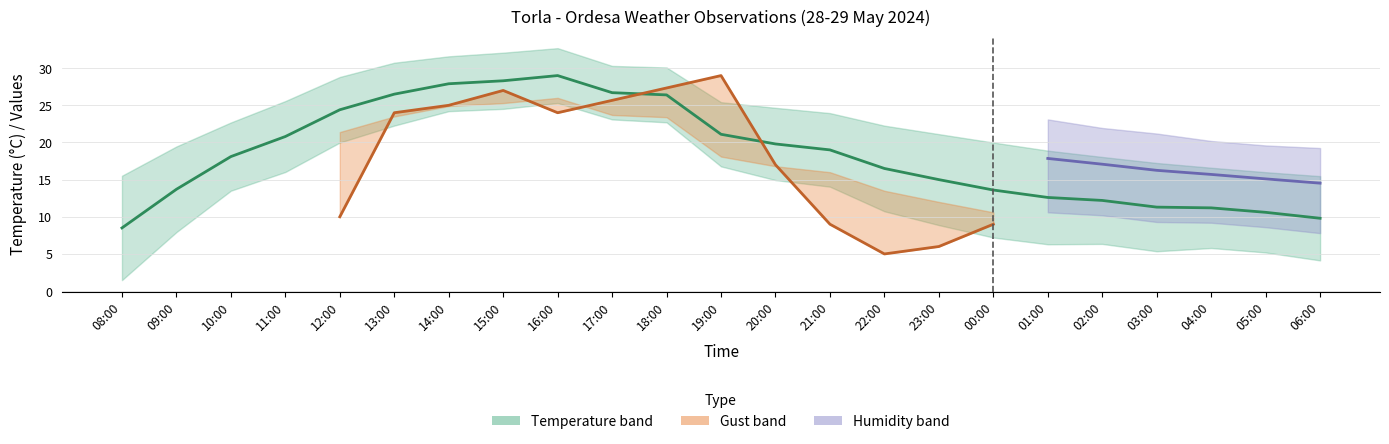

Approximately how many times larger is the value at 10:00 compared to 02:00?

1.5